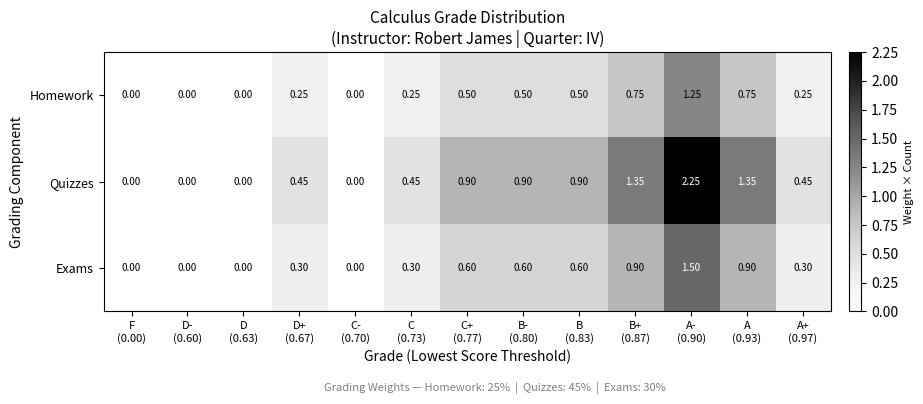

Which series changed the most between D
(0.63) and B+
(0.87)?

Quizzes